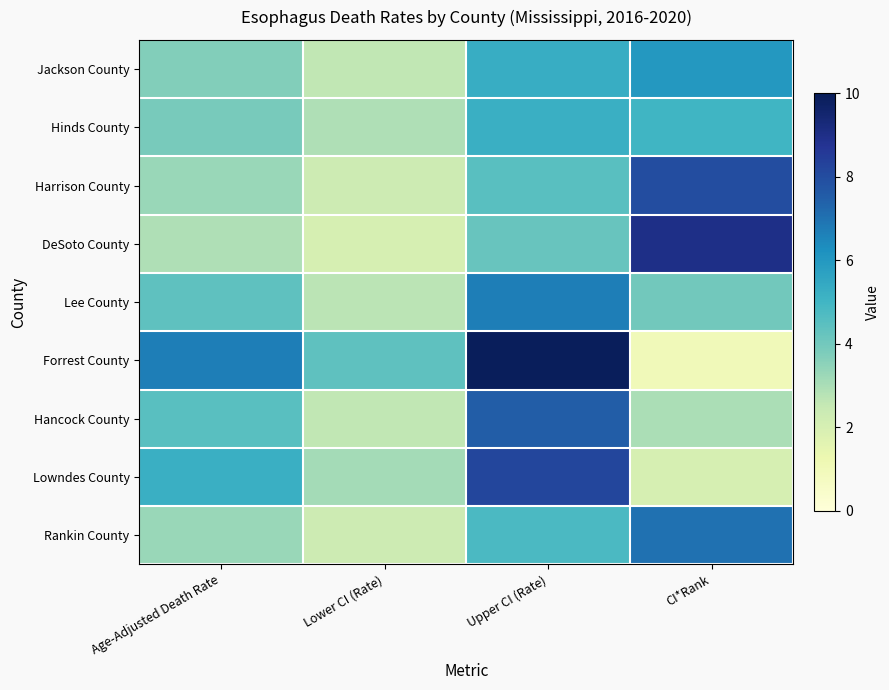

What is the total value across all series at CI*Rank?

45.0